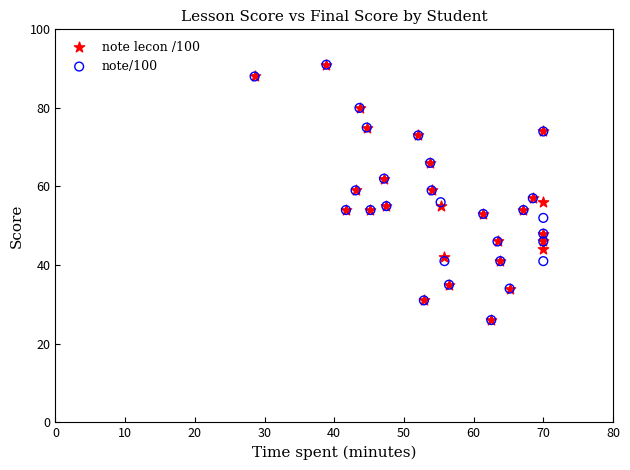

What are all the series names shown in the legend?

note lecon /100, note/100